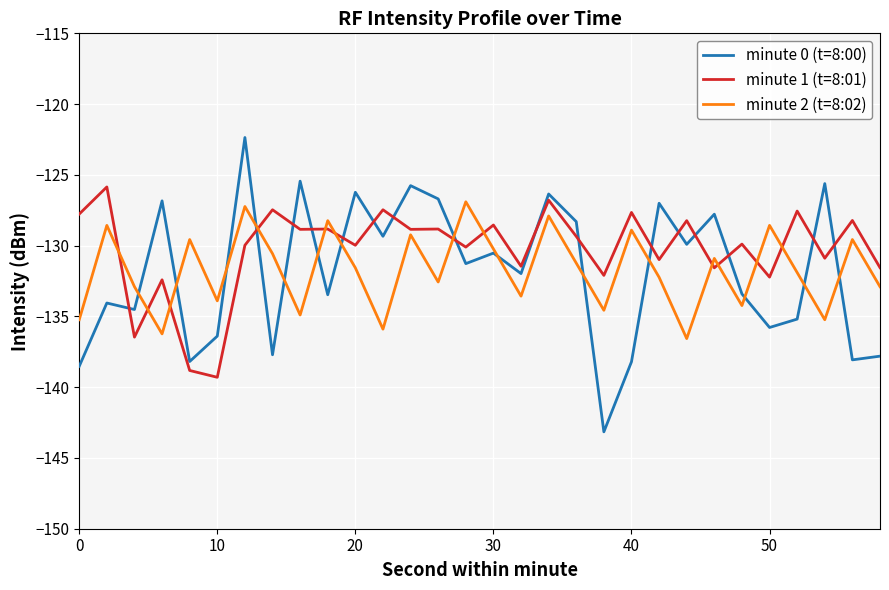

How many intersections are there between minute 2 (t=8:02) and minute 0 (t=8:00)?

14